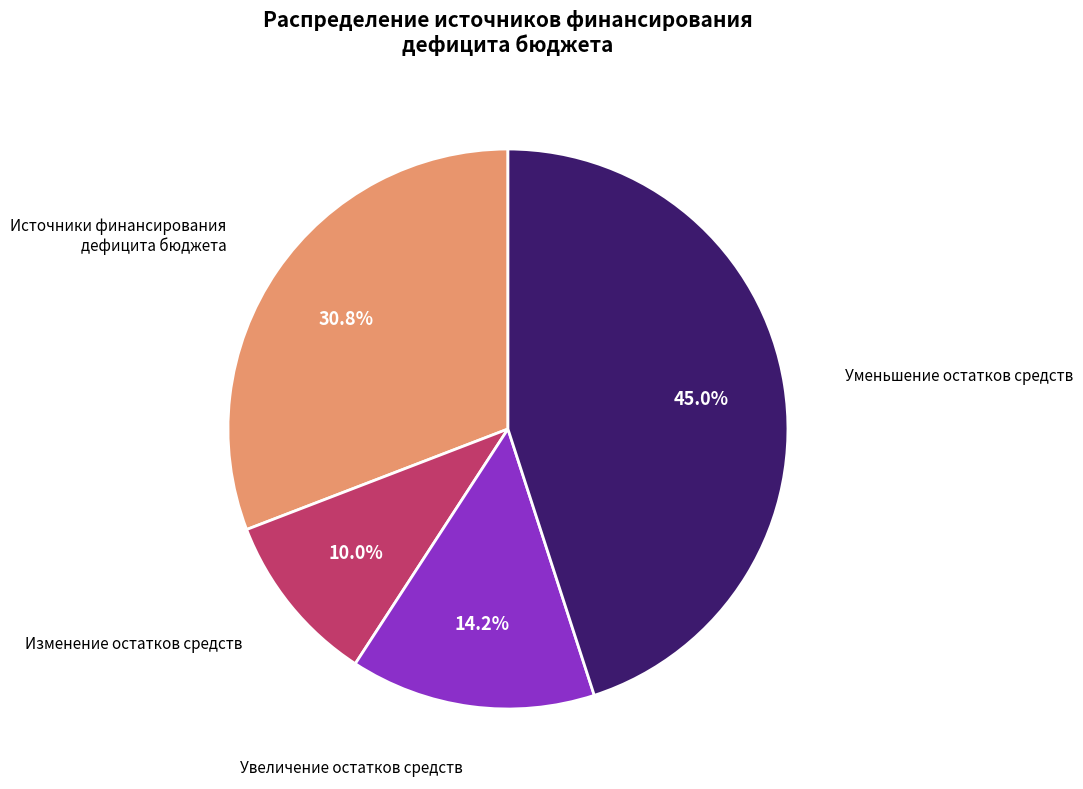

Which slice is the largest?

Уменьшение остатков средств